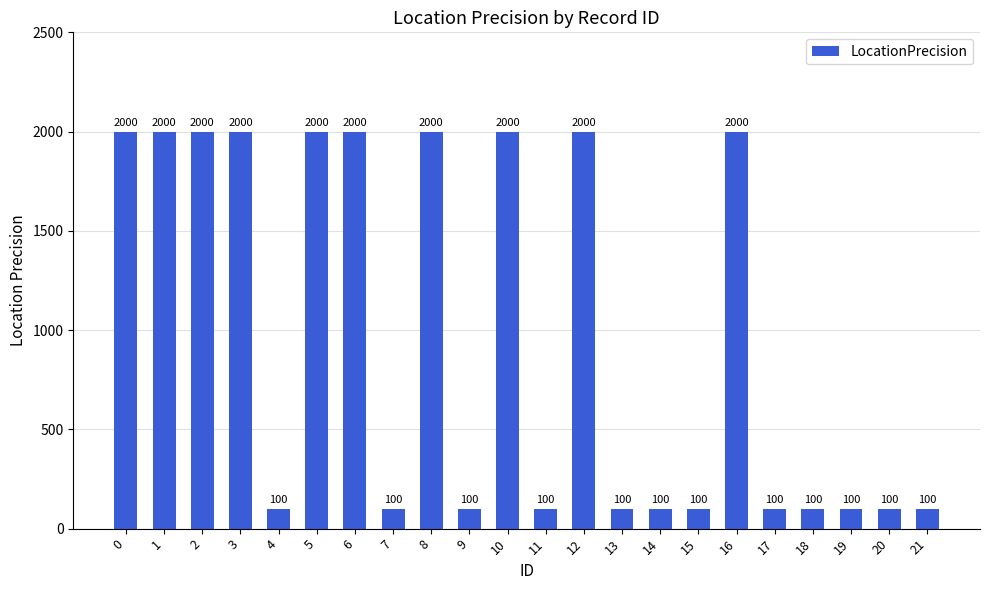

What is the ratio of the value at 10 to the value at 18?

20.0